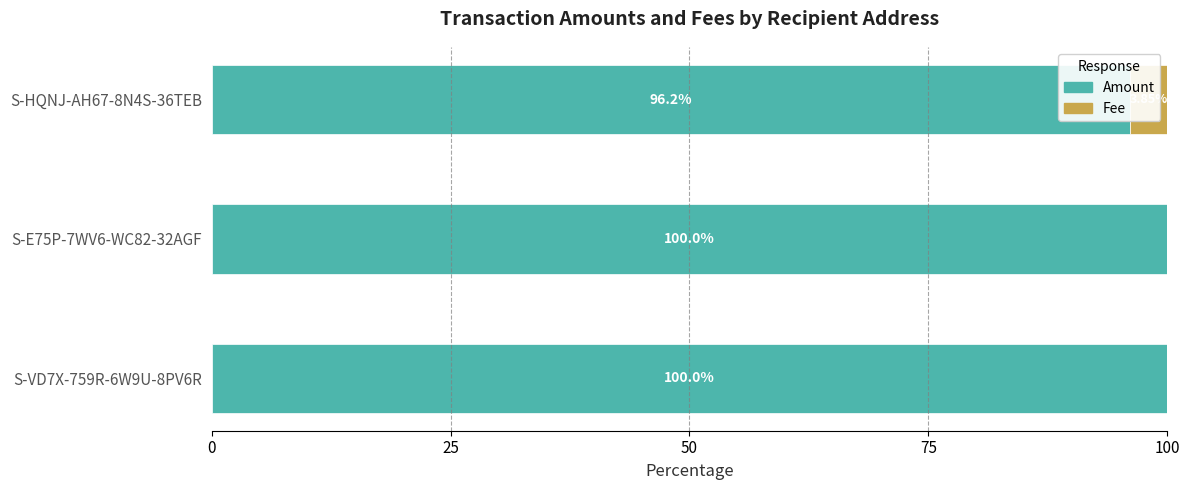

Which series changed the most between S-E75P-7WV6-WC82-32AGF and S-HQNJ-AH67-8N4S-36TEB?

Amount